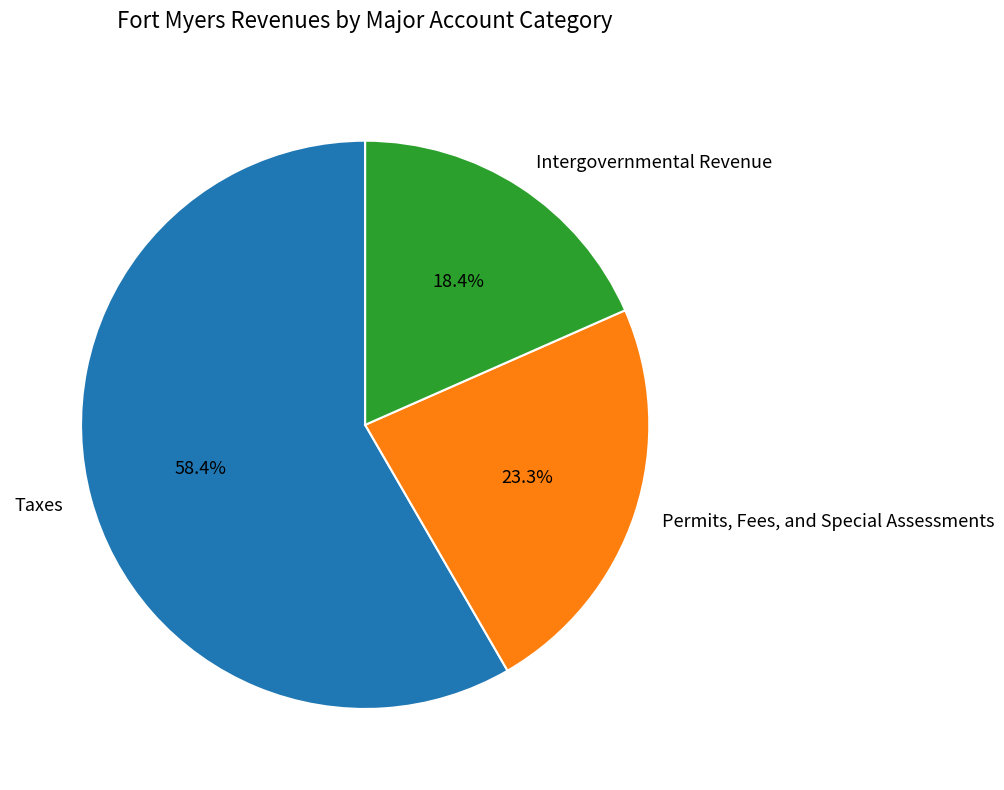

To the nearest percent, what is the average slice percentage?

33%